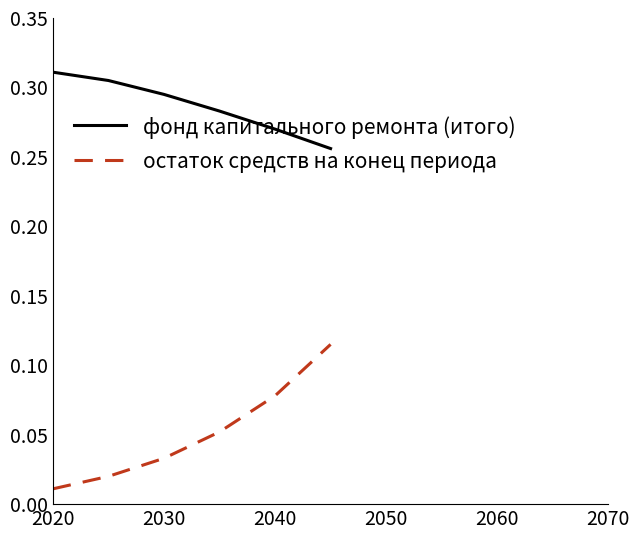

What are all the series names shown in the legend?

фонд капитального ремонта (итого), остаток средств на конец периода